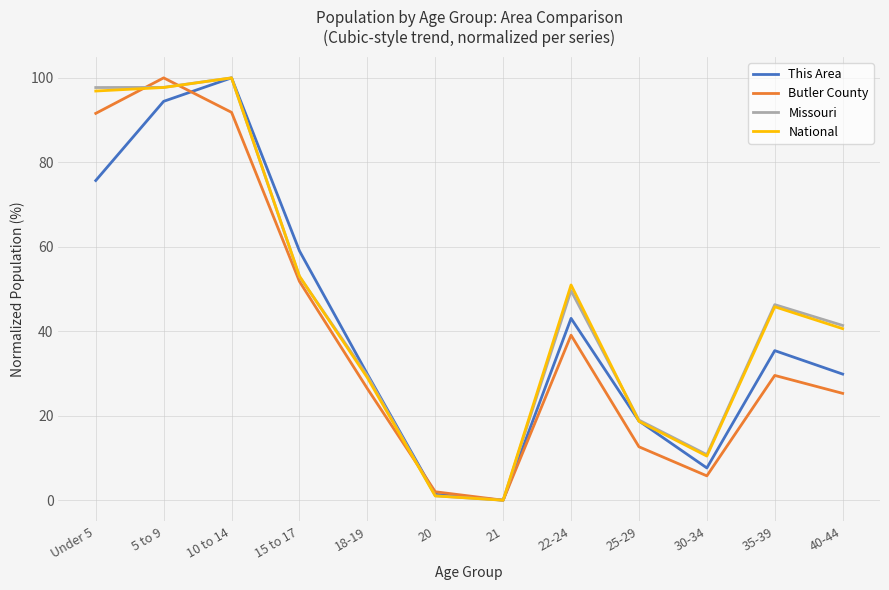

True or false: National has more than 1 interior local peaks.

True